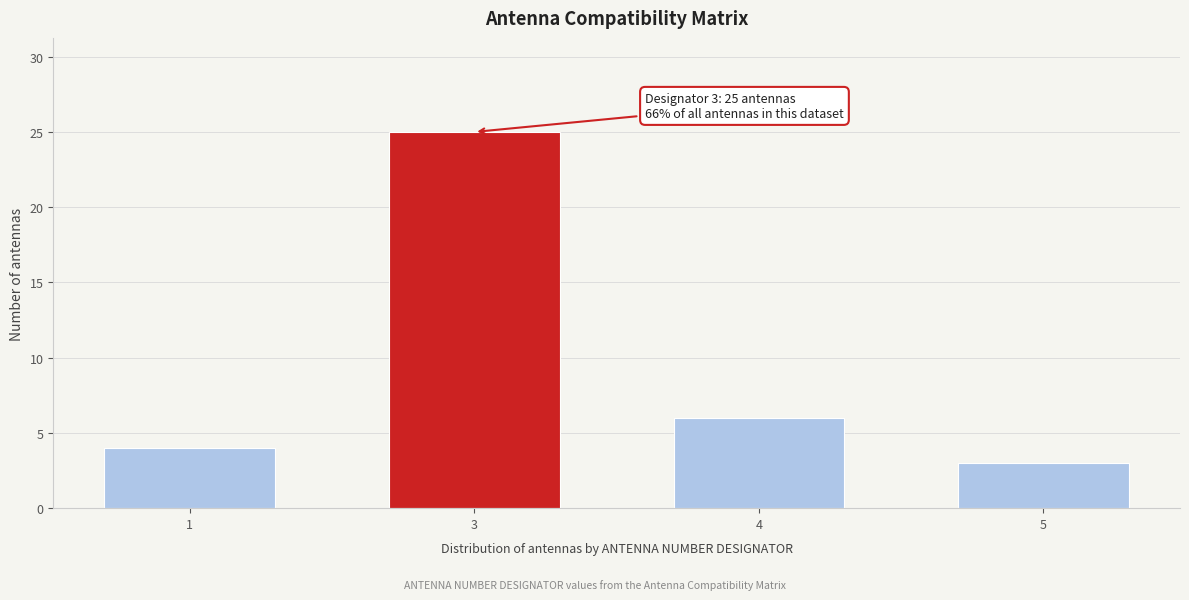

Reading left to right, transcribe all the data shown in this chart.

1=4	3=25	4=6	5=3